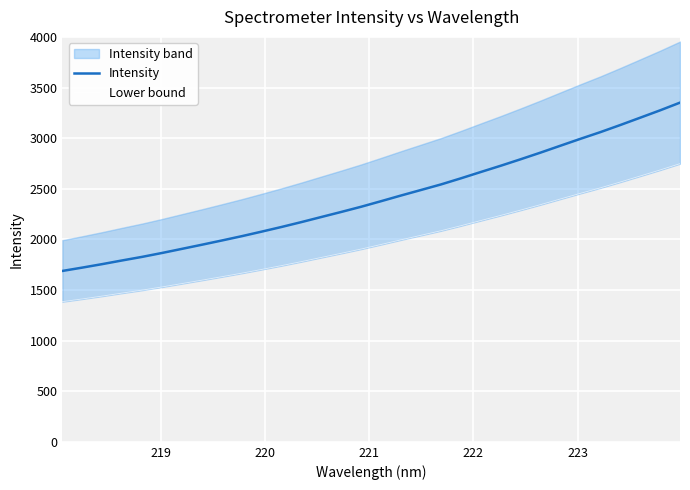

How many distinct data groups are displayed?

2